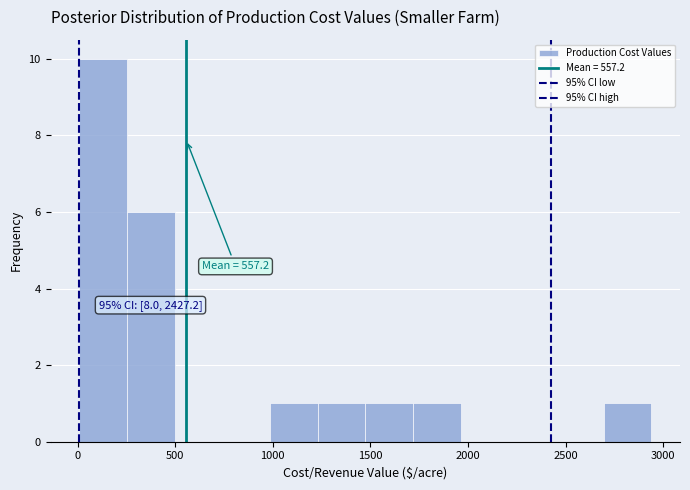

Over which range of the x-axis is the bar tallest?

0 to 250